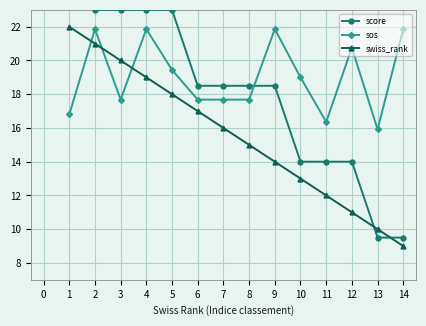

What is the value of the swiss_rank point at the 5th from the left?

18.0